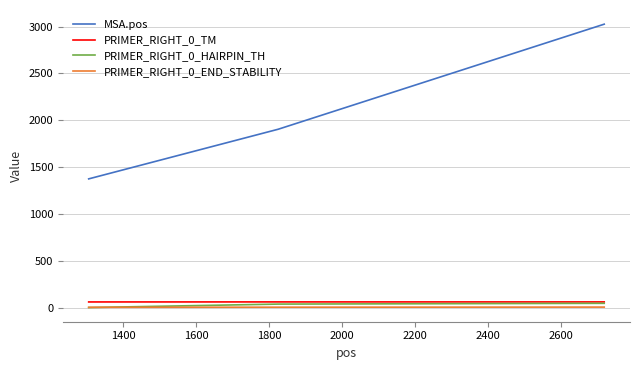

Which series has the largest range (max minus min)?

MSA.pos